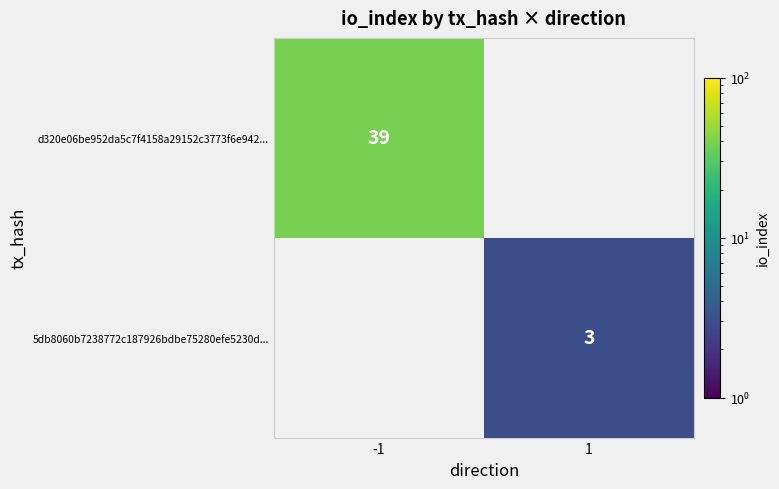

The value of d320e06be952da5c7f4158a29152c3773f6e942... at -1 is 61. True or false?

False